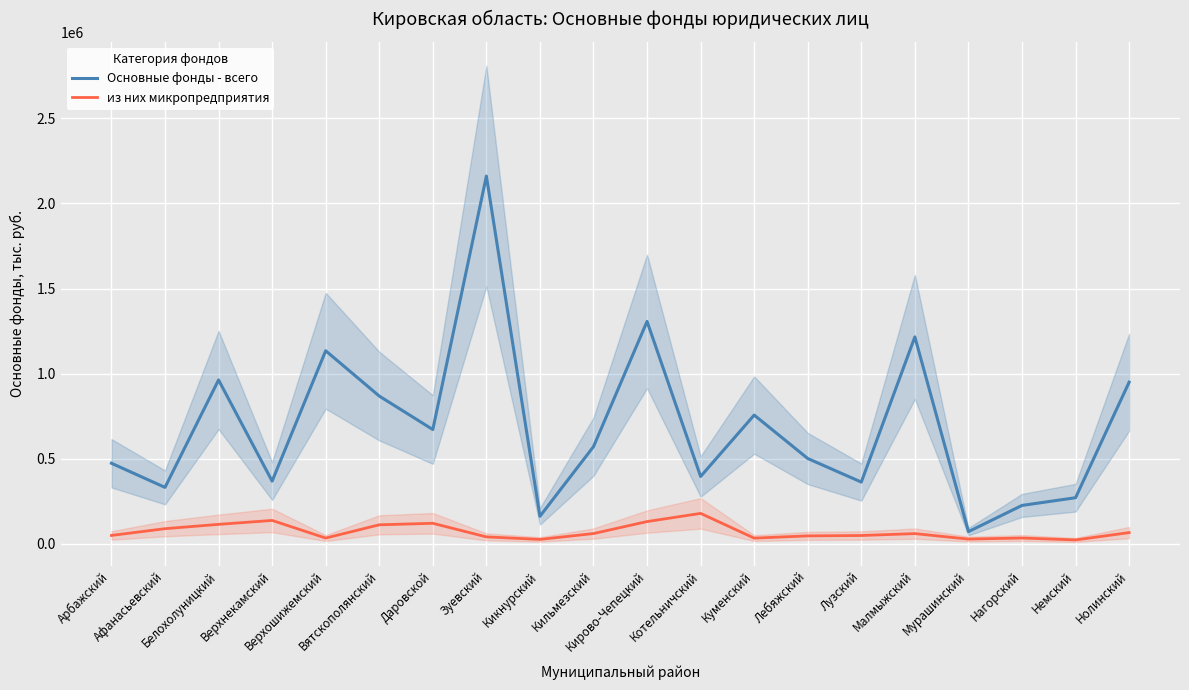

What is the sum of the Основные фонды - всего values at Лебяжский and Верхнекамский?

870634